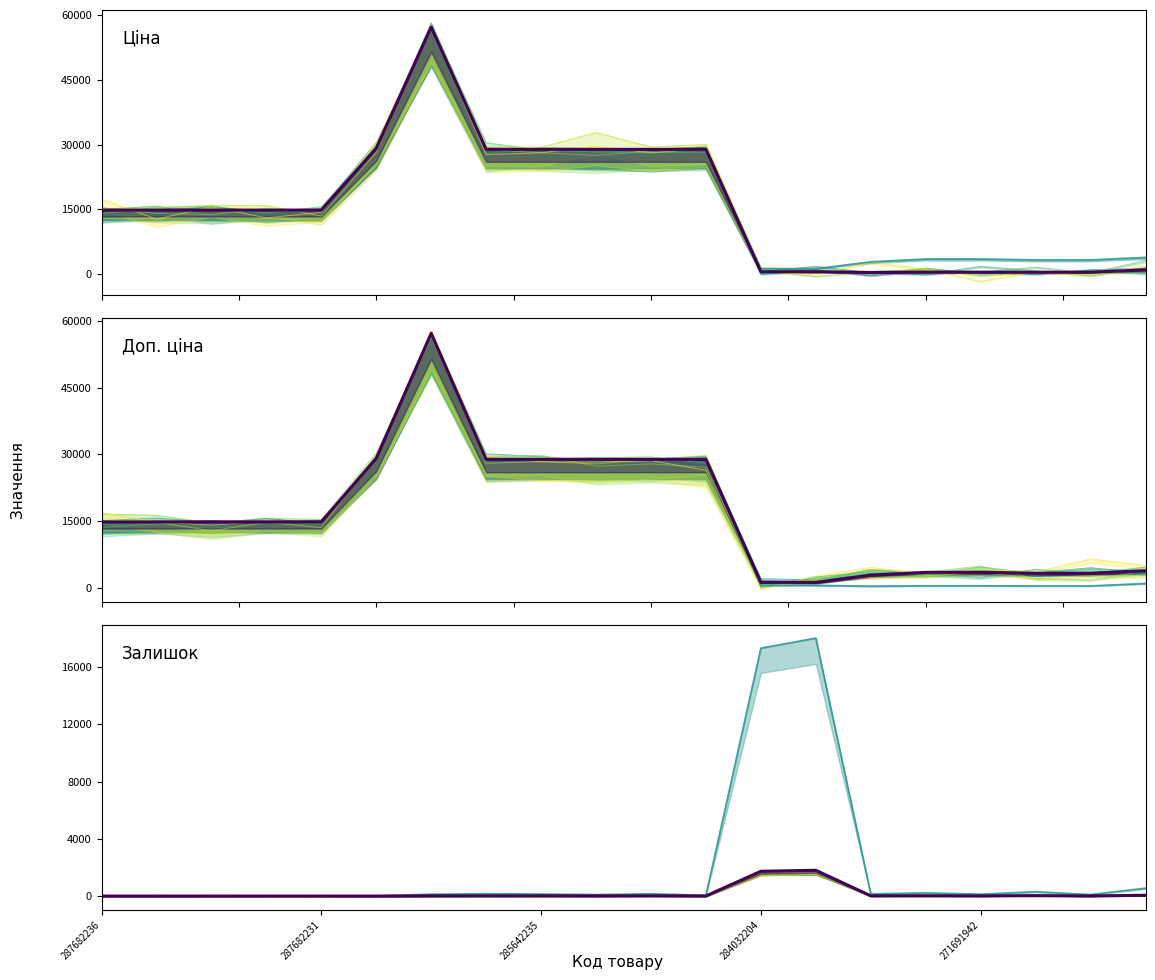

At which category is the sum across all series the highest?

285662232